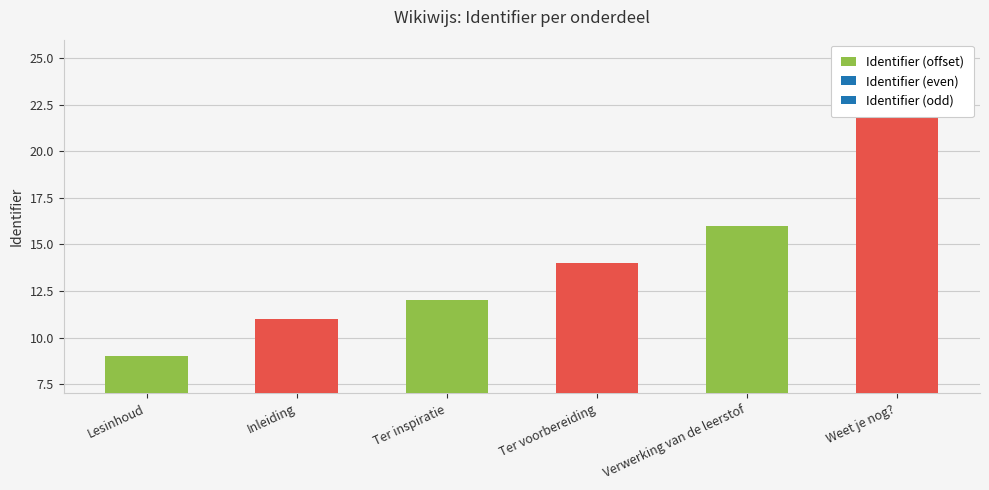

What is the value of the 5th bar from the left?

16